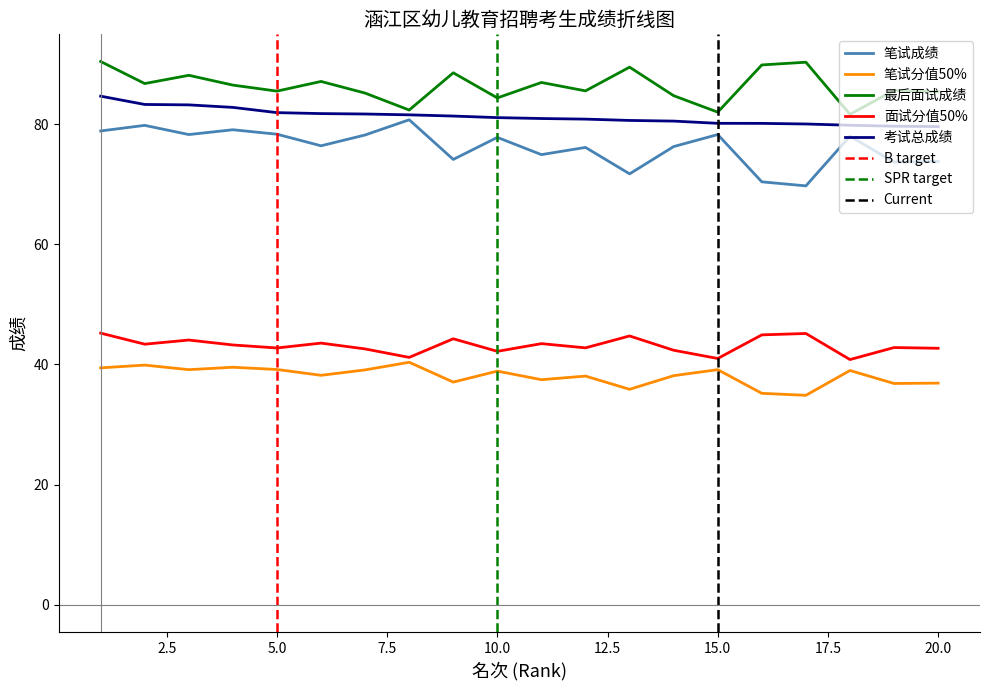

Which series has the widest spread of values?

笔试成绩